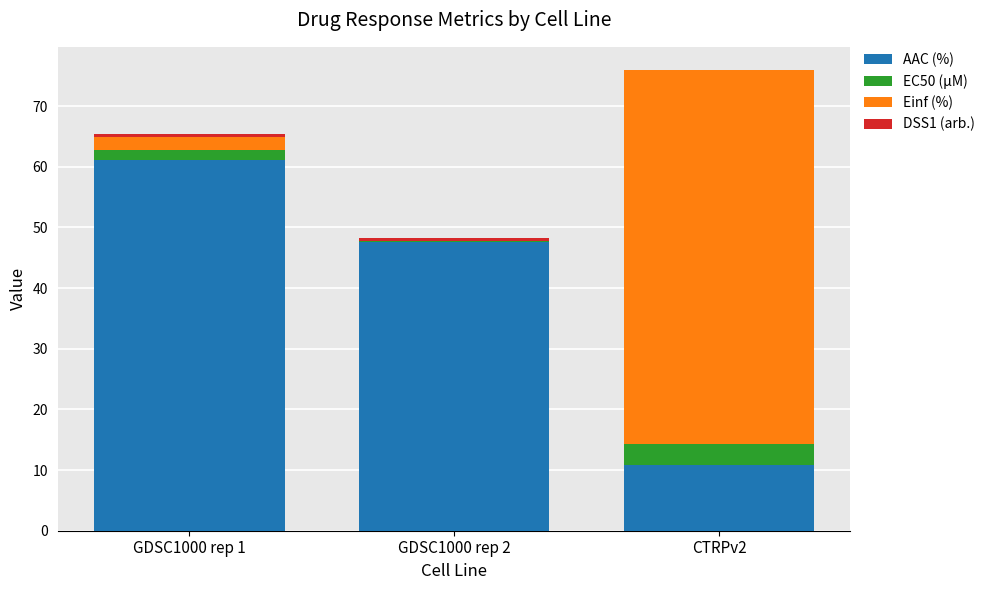

What is the maximum value for AAC (%)?

61.1